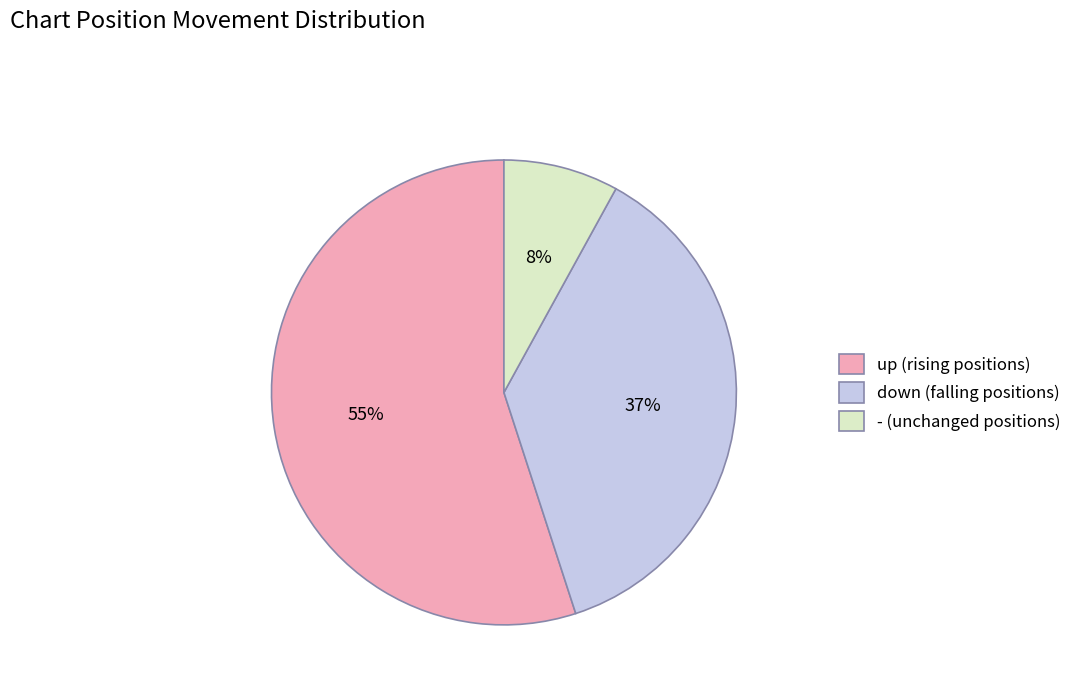

How many slices are in this pie chart?

3